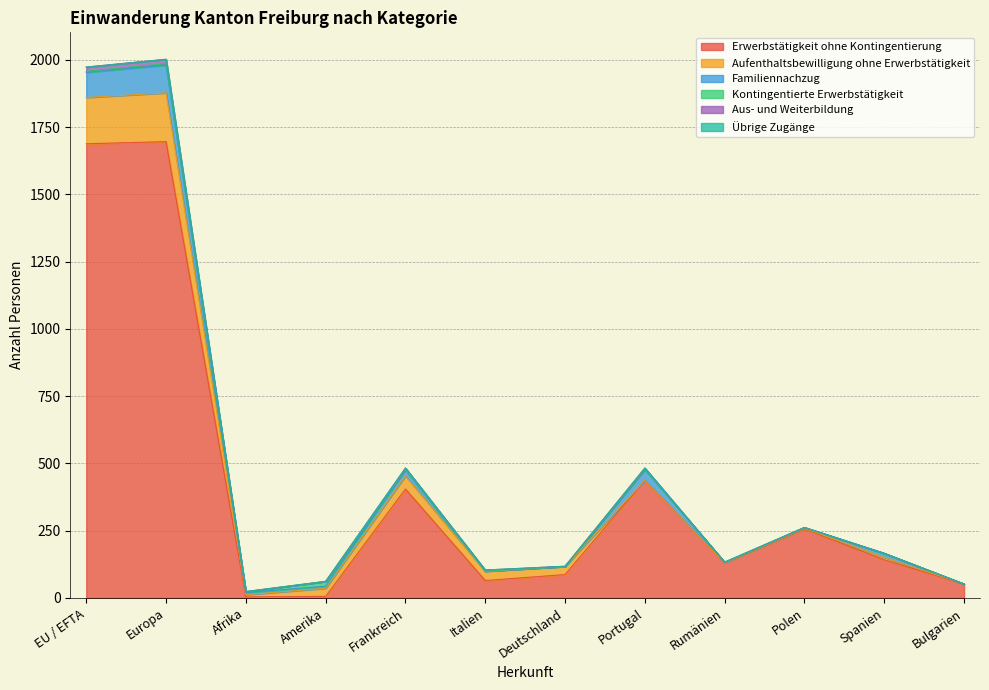

At how many categories does at least one series exceed 637?

2